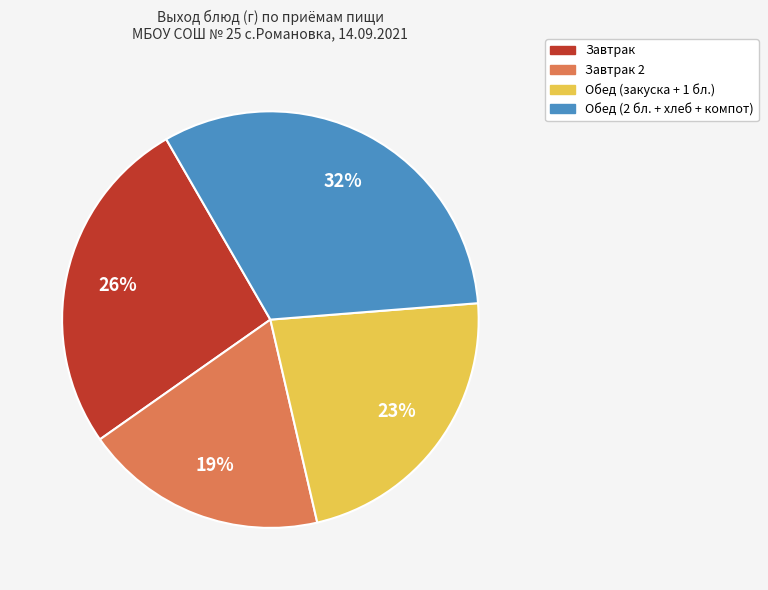

Does any single category account for the majority?

No